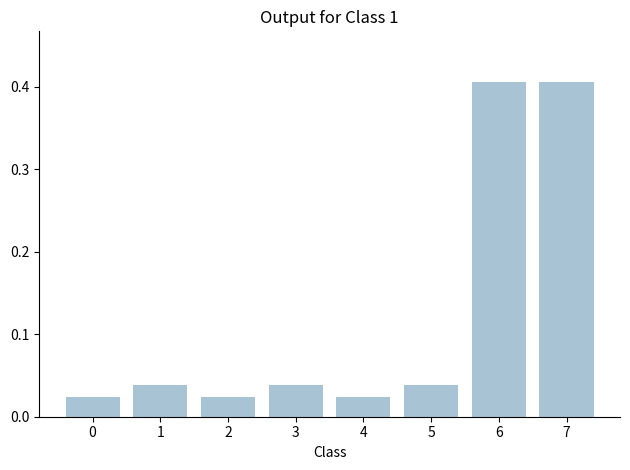

Between 7 and 5, which is larger?

7